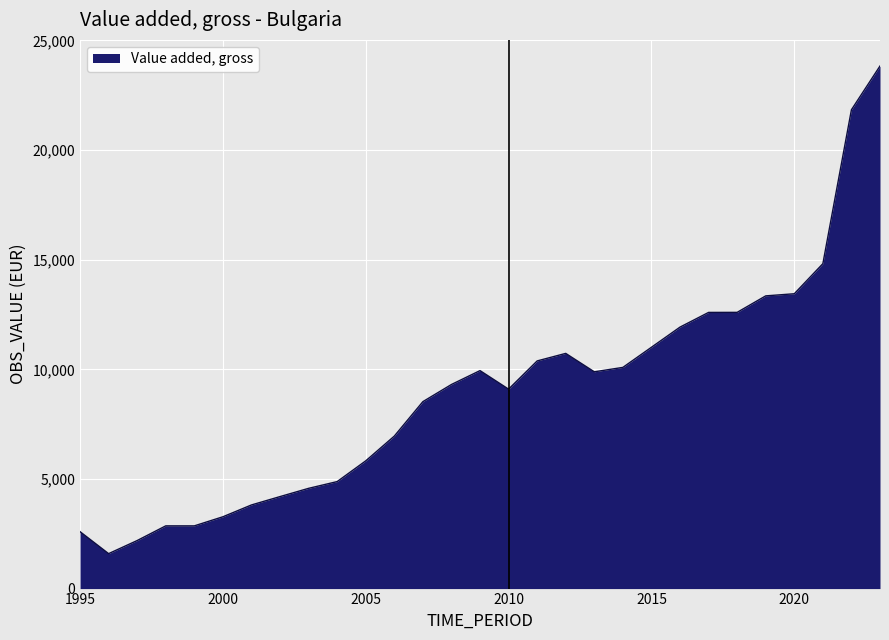

What is the average value?

8930.0